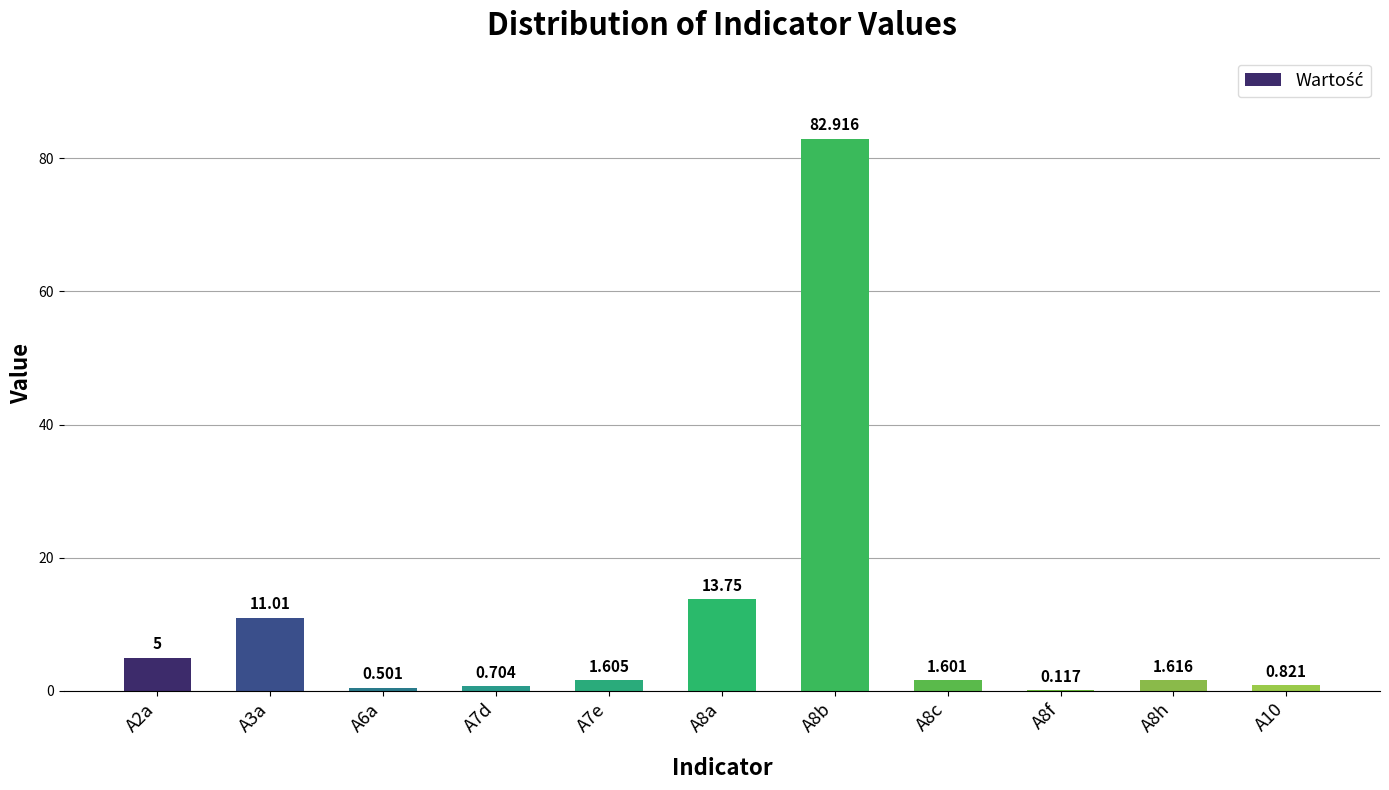

What is the value of the 11th bar from the left?

0.8